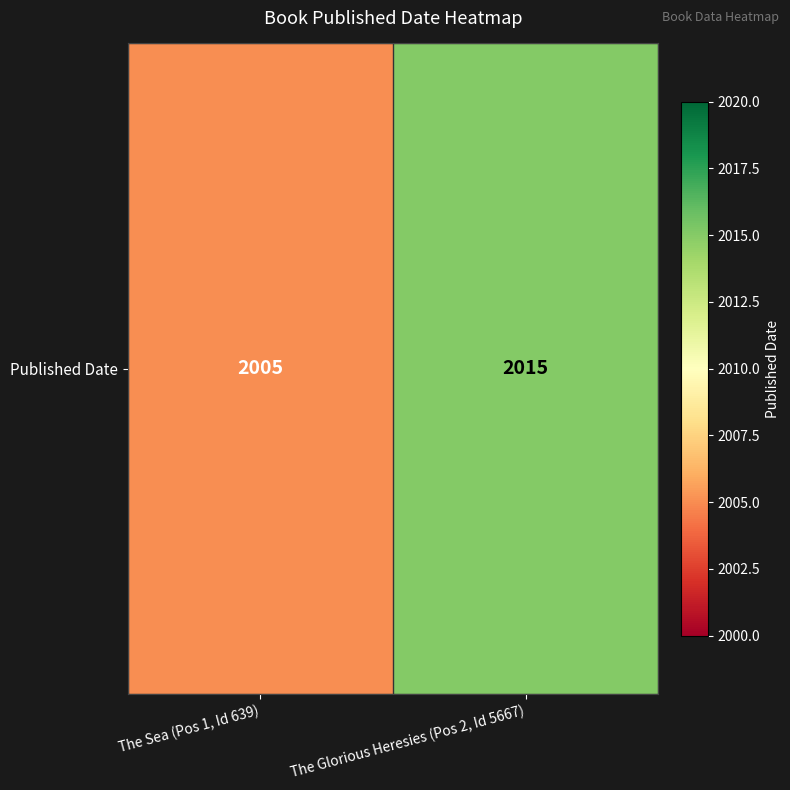

What is the difference between the values at The Sea (Pos 1, Id 639) and The Glorious Heresies (Pos 2, Id 5667)?

10